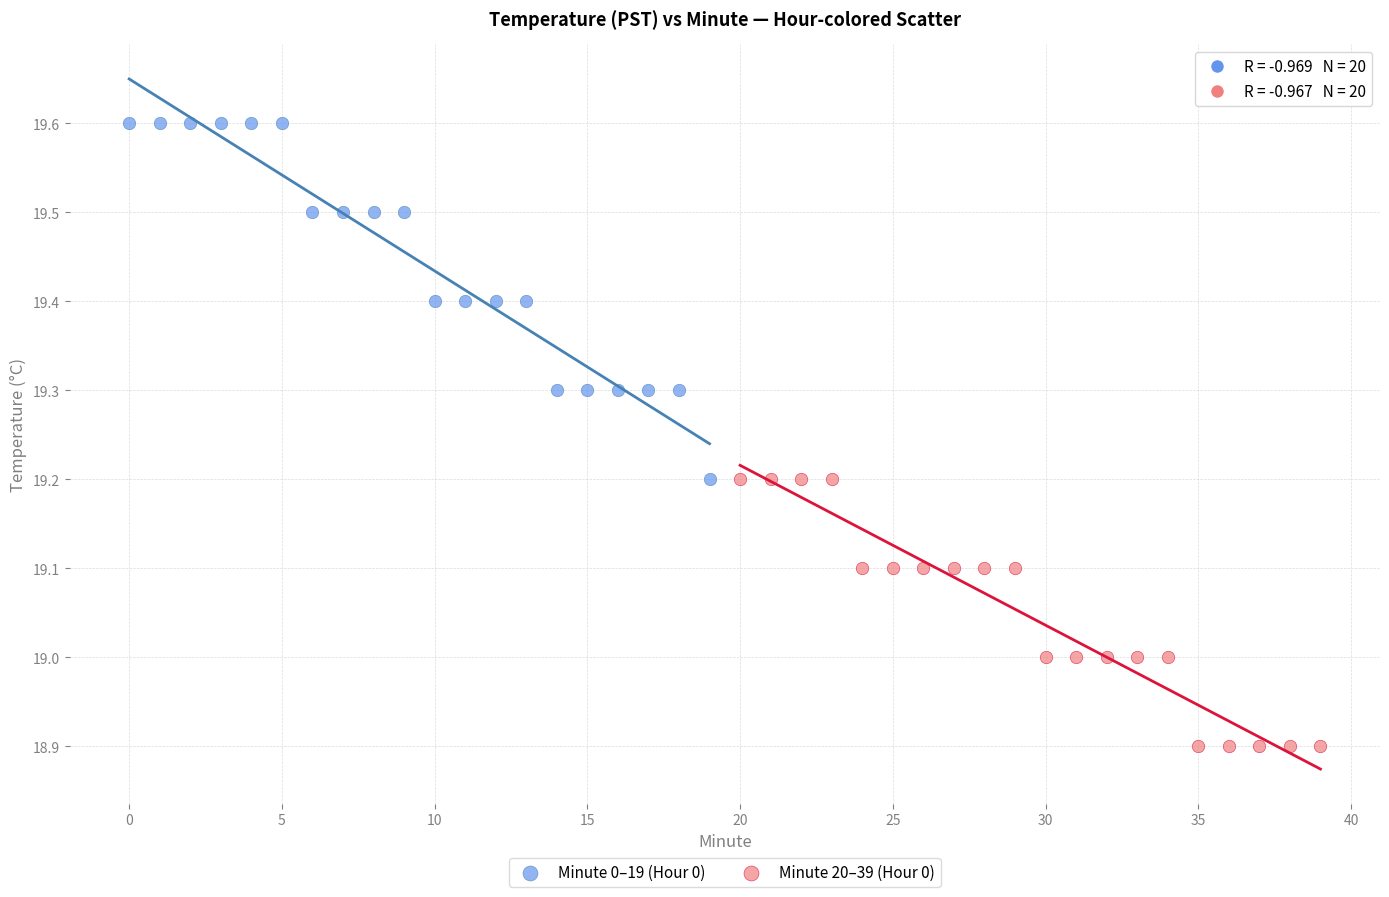

Which series has the largest Y range (max minus min)?

Minute 0–19 (Hour 0)